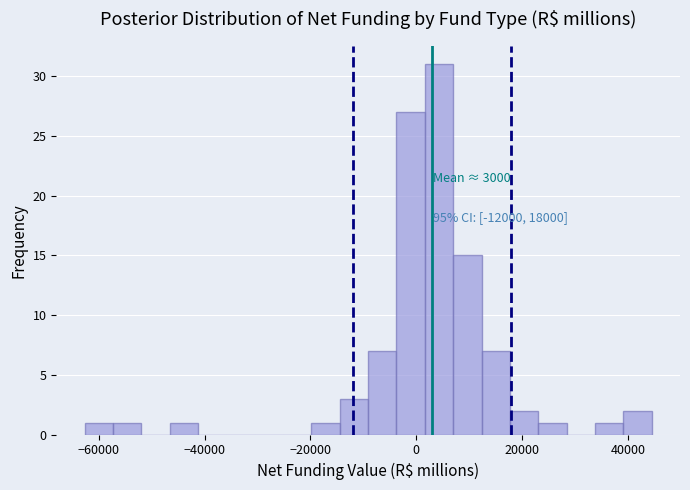

Around what value on the x-axis is the tallest bar? Give the approximate position of its centre, as read against the axis.

4000